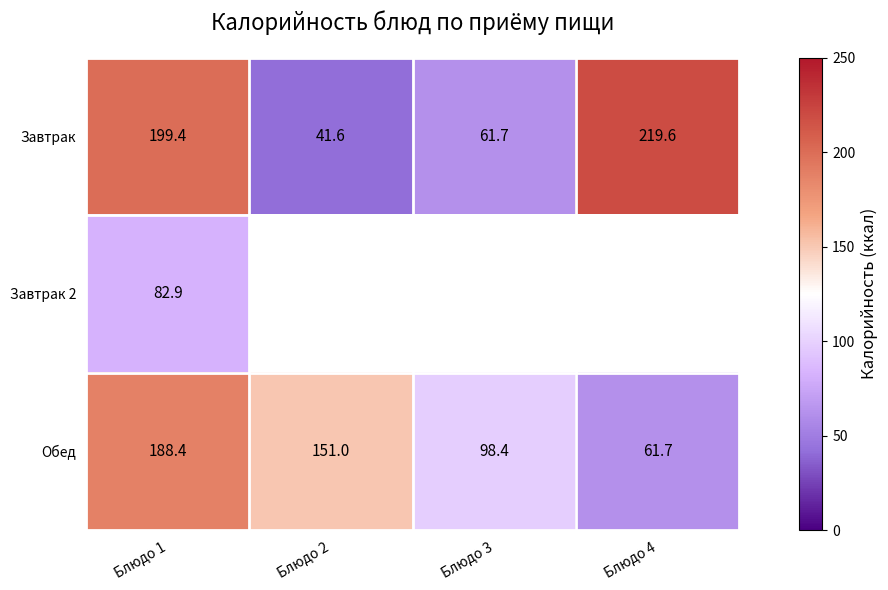

At how many categories does at least one series exceed 44?

4